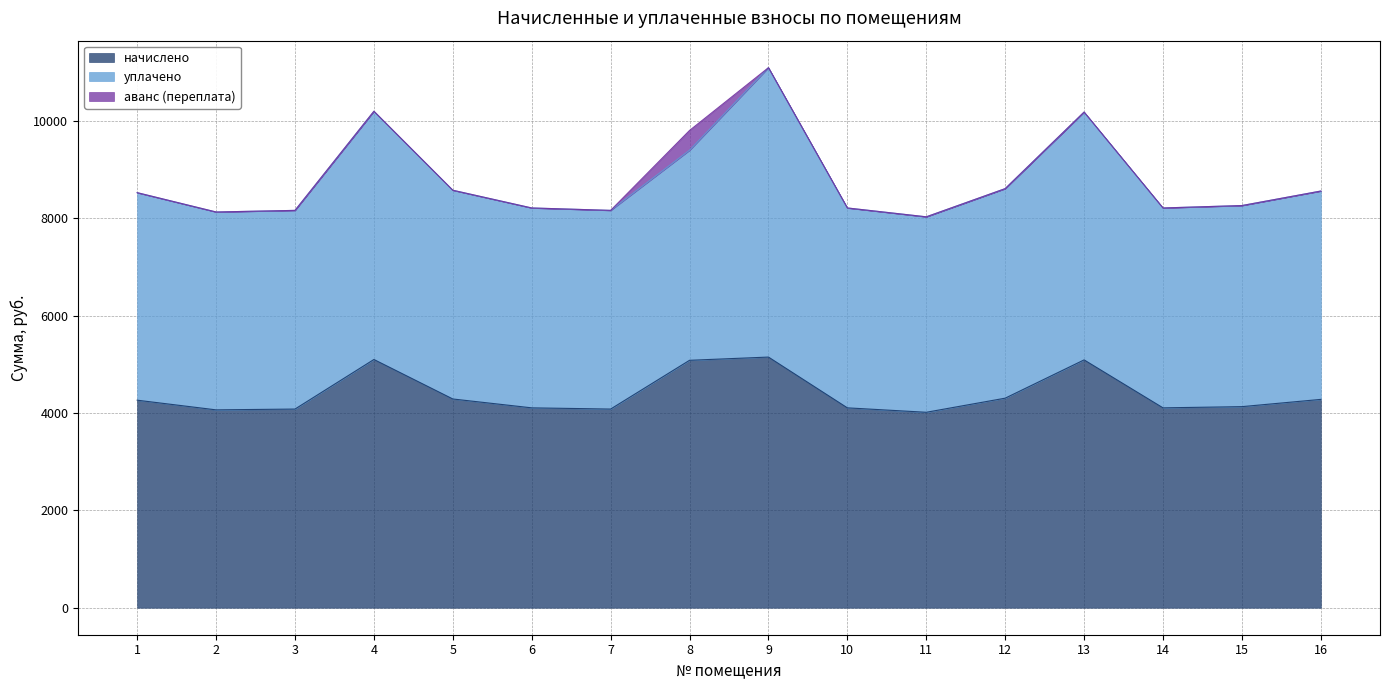

Between 14 and 6, which is larger?

14